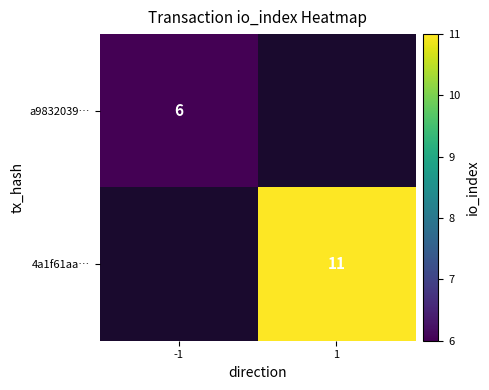

The value of 4a1f61aa… at 1 is 16. True or false?

False